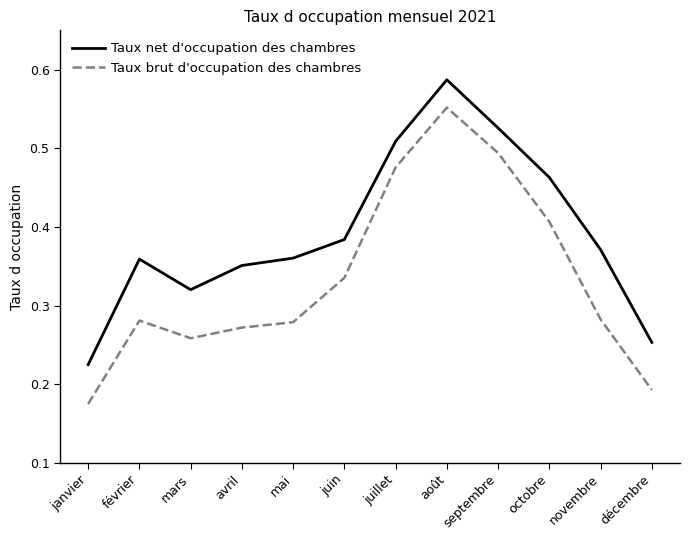

Which series has the largest total across all categories?

Taux net d'occupation des chambres